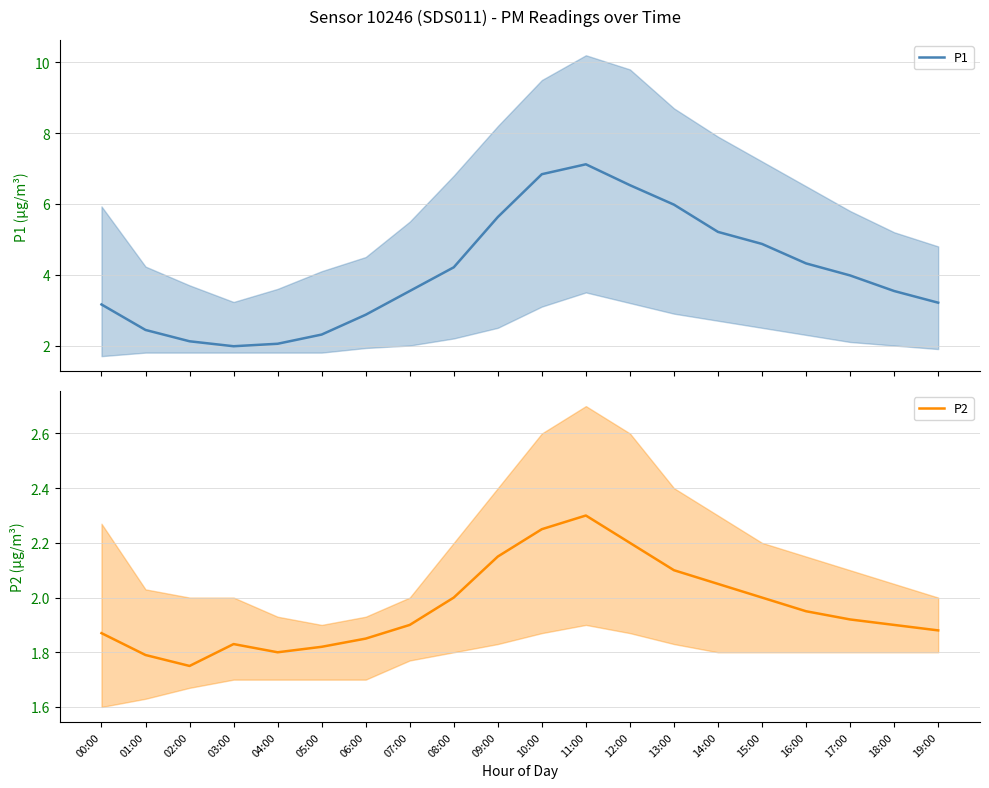

What are all the series names shown in the legend?

P1, P2